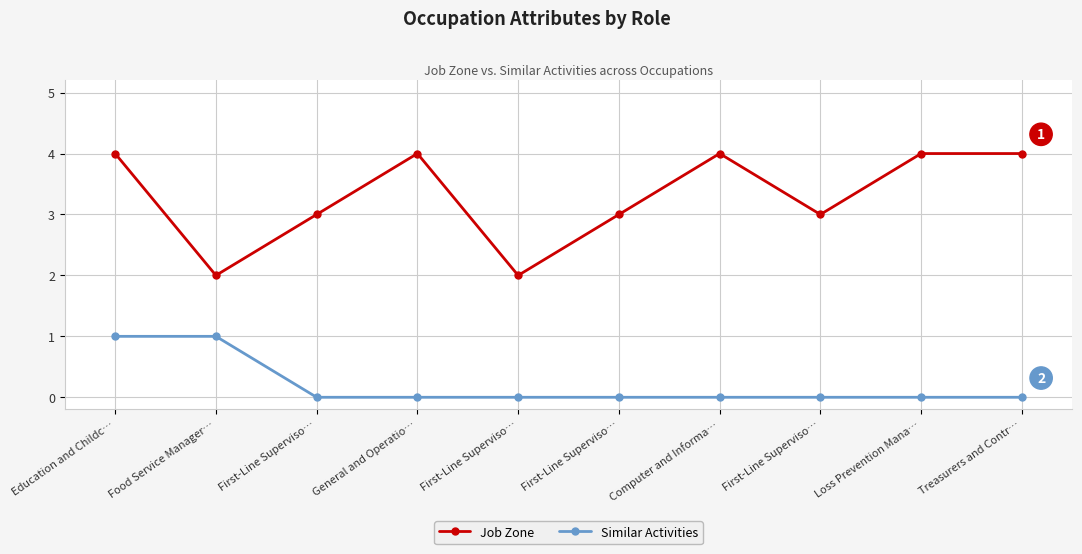

What is the highest value of the Job Zone series?

4